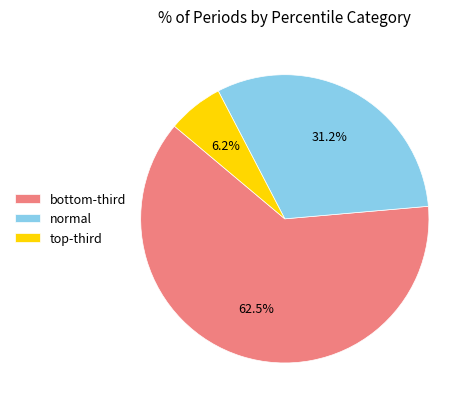

How many slices are in this pie chart?

3